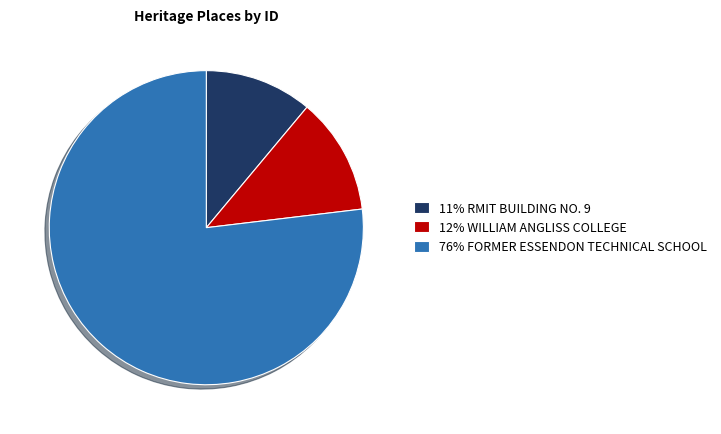

Which has a higher value, 76% FORMER ESSENDON TECHNICAL SCHOOL or 11% RMIT BUILDING NO. 9?

76% FORMER ESSENDON TECHNICAL SCHOOL